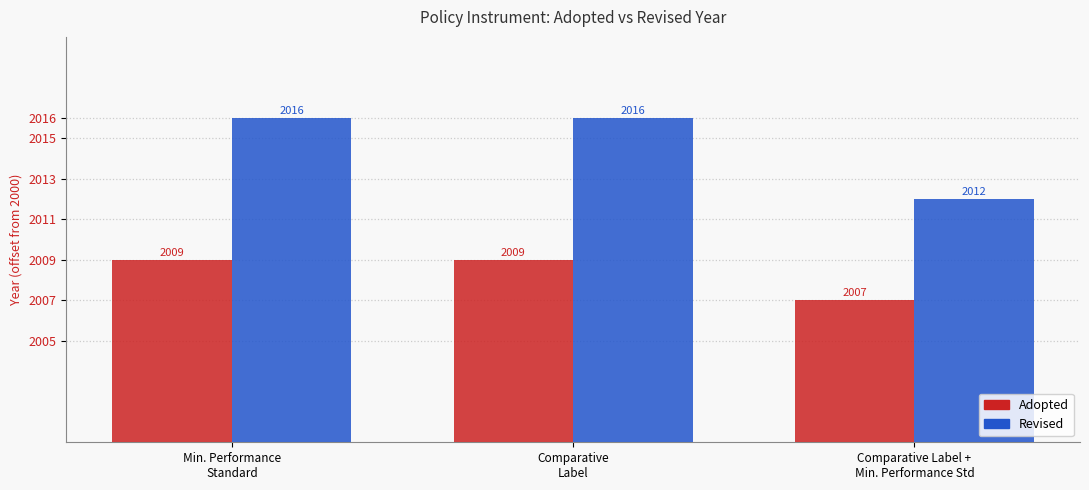

What are all the series names shown in the legend?

Adopted, Revised